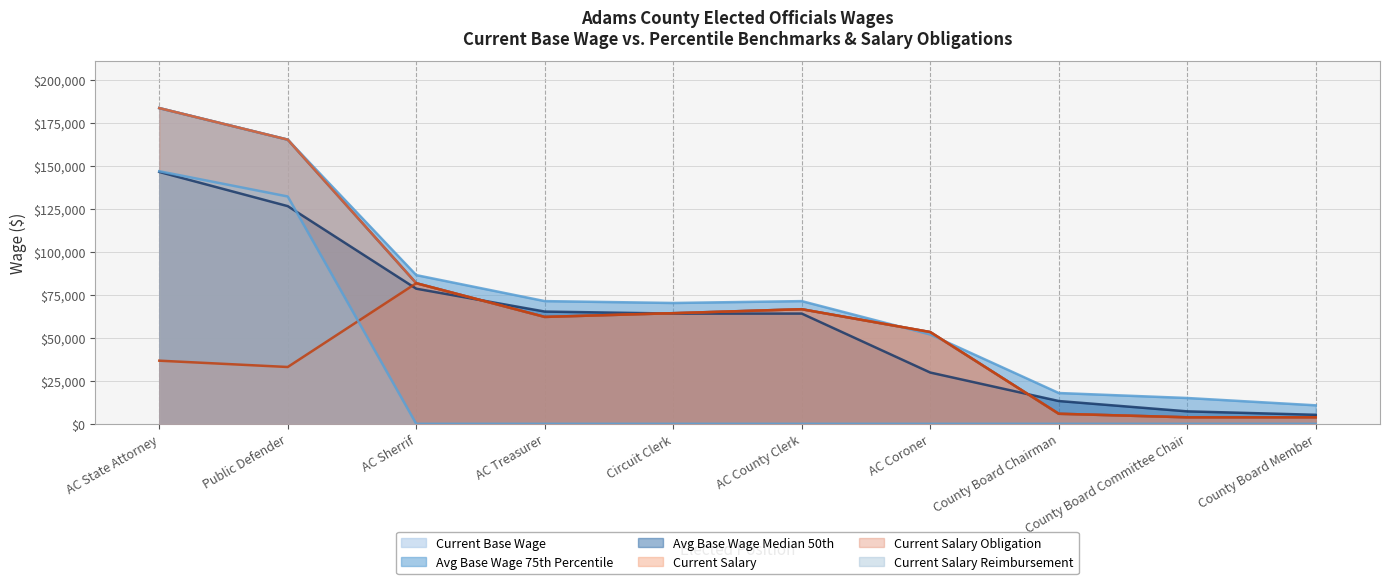

At which label does Current Base Wage first exceed 64279?

AC State Attorney